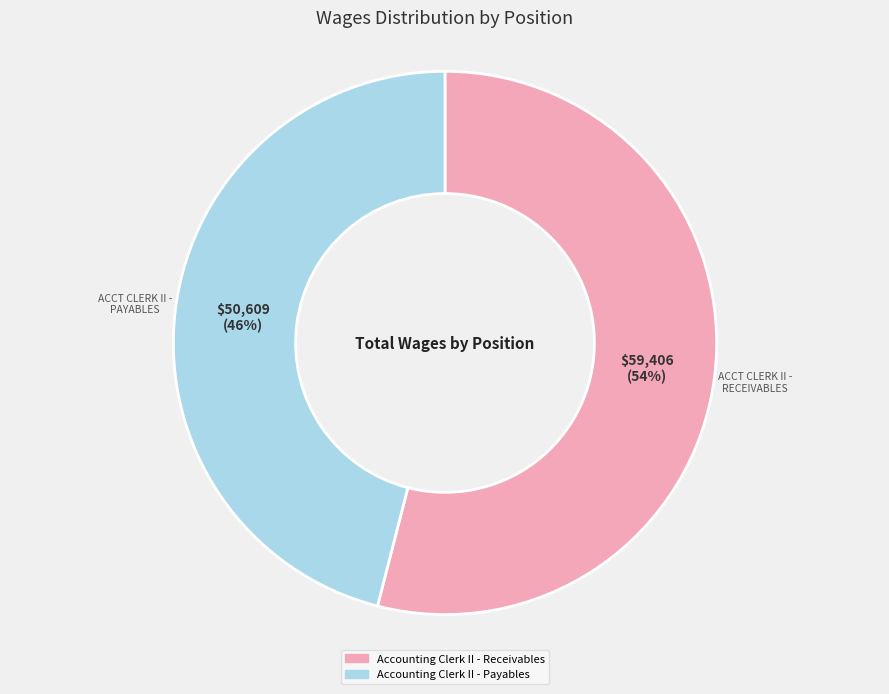

Rank the categories by value from highest to lowest.

Accounting Clerk II - Receivables, Accounting Clerk II - Payables